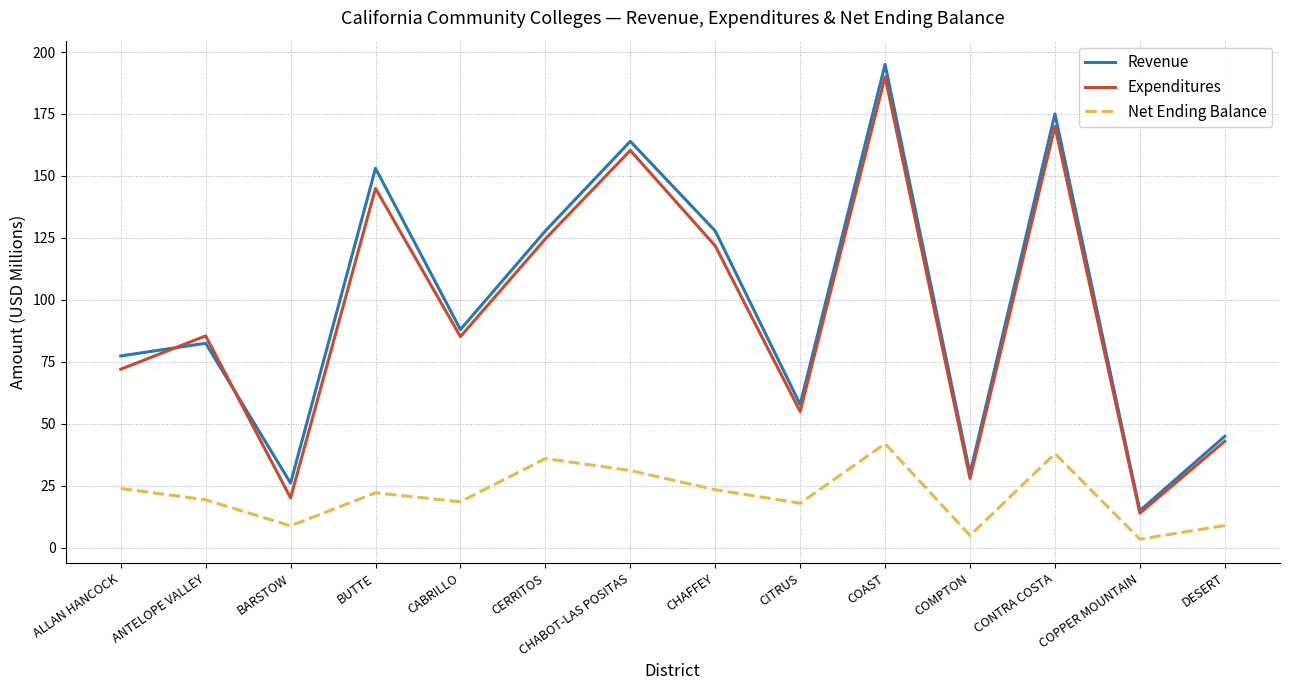

At which label does Revenue first exceed 88?

BUTTE